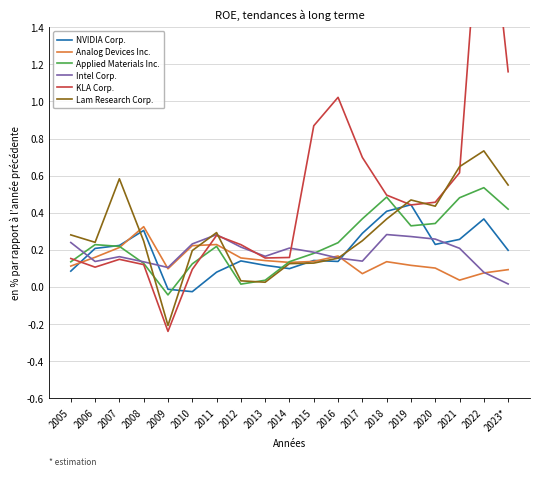

Rank the categories by KLA Corp. value from lowest to highest.

2009, 2010, 2006, 2008, 2007, 2005, 2013, 2014, 2012, 2011, 2019, 2020, 2018, 2021, 2017, 2015, 2016, 2023*, 2022